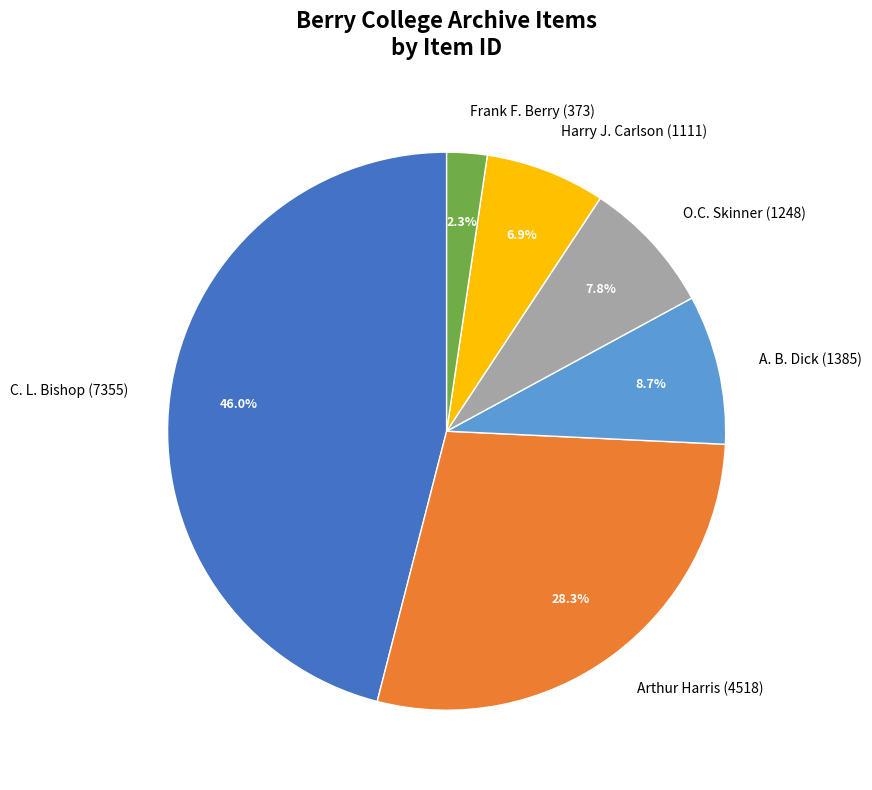

Which category has the smallest portion of the pie?

Frank F. Berry (373)